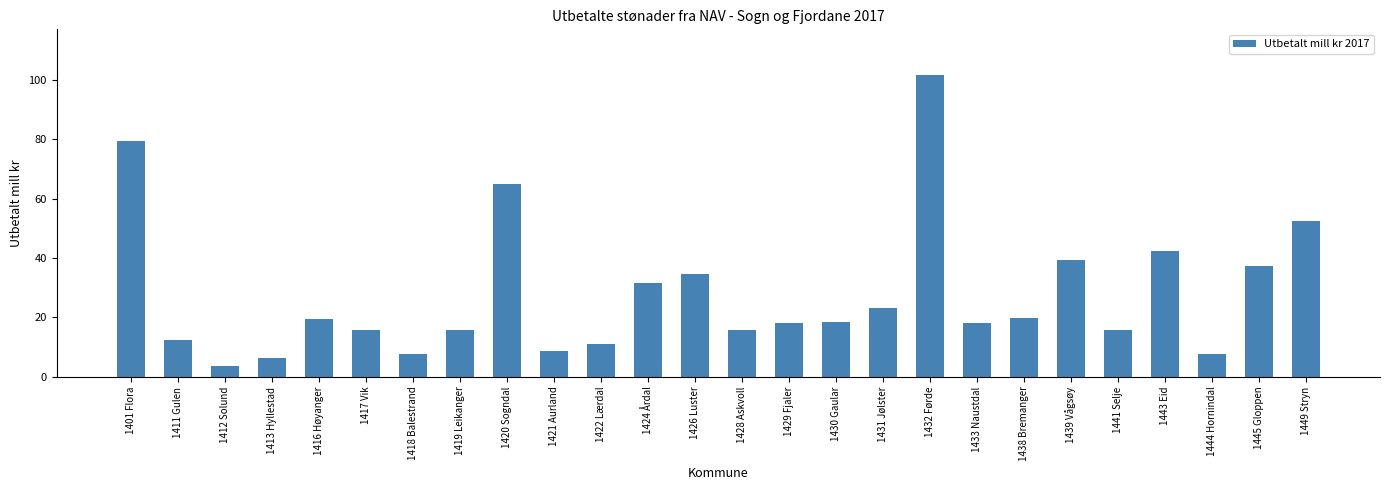

Are the bars horizontal?

No